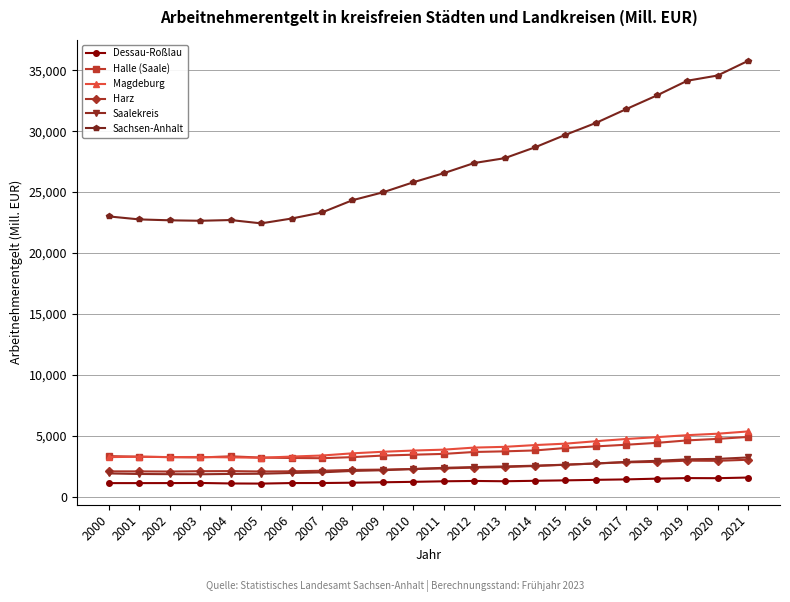

How many lines are shown in the chart?

6